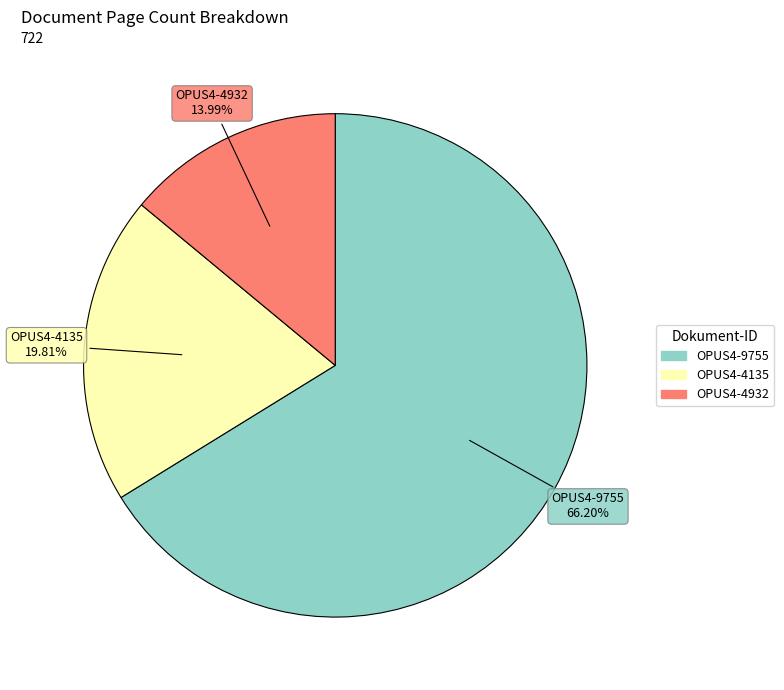

Which has a higher value, OPUS4-4135 or OPUS4-9755?

OPUS4-9755